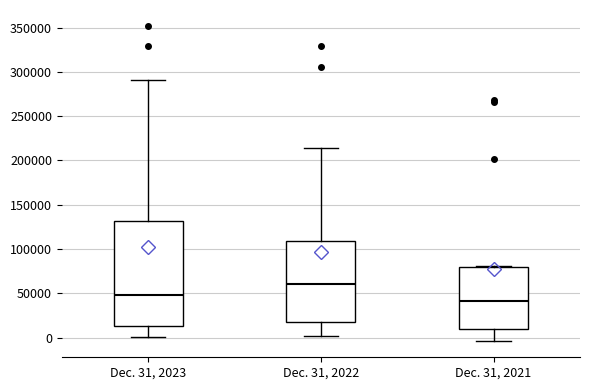

Where is the lower edge of the box for Dec. 31, 2021 on the y-axis? The values are not printed on the chart, so give them approximately, as read against the axis.

10000